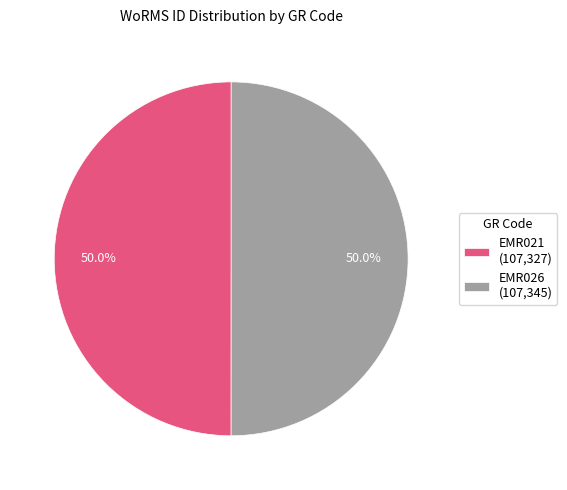

Combined, do EMR021 (107,327) and EMR026 (107,345) account for over 50%?

Yes